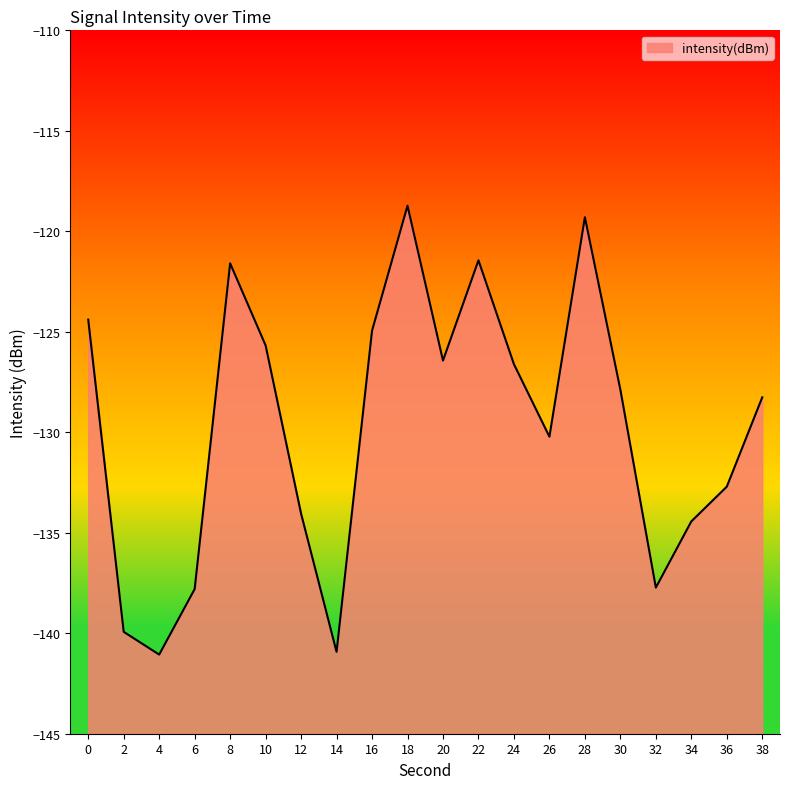

Rank the categories by value from lowest to highest.

4, 14, 2, 6, 32, 34, 12, 36, 26, 38, 30, 24, 20, 10, 16, 0, 8, 22, 28, 18